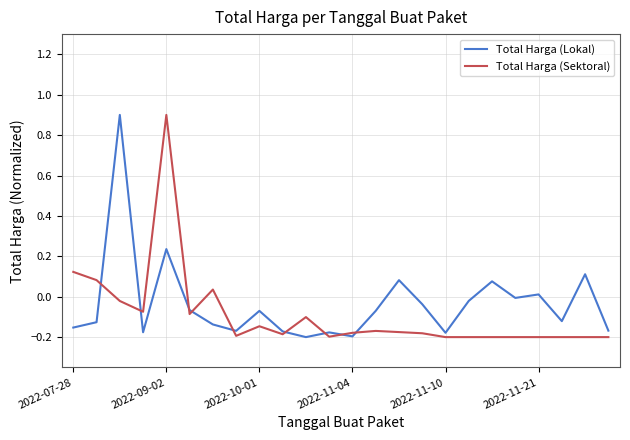

How many values in Total Harga (Sektoral) are below zero?

20